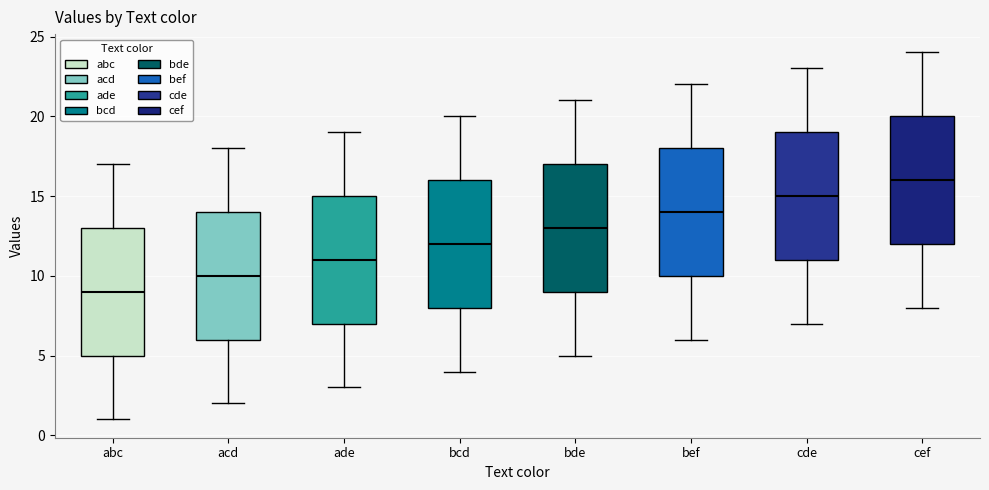

Where does the upper whisker of the box for bde end on the y-axis? The values are not printed on the chart, so give them approximately, as read against the axis.

21